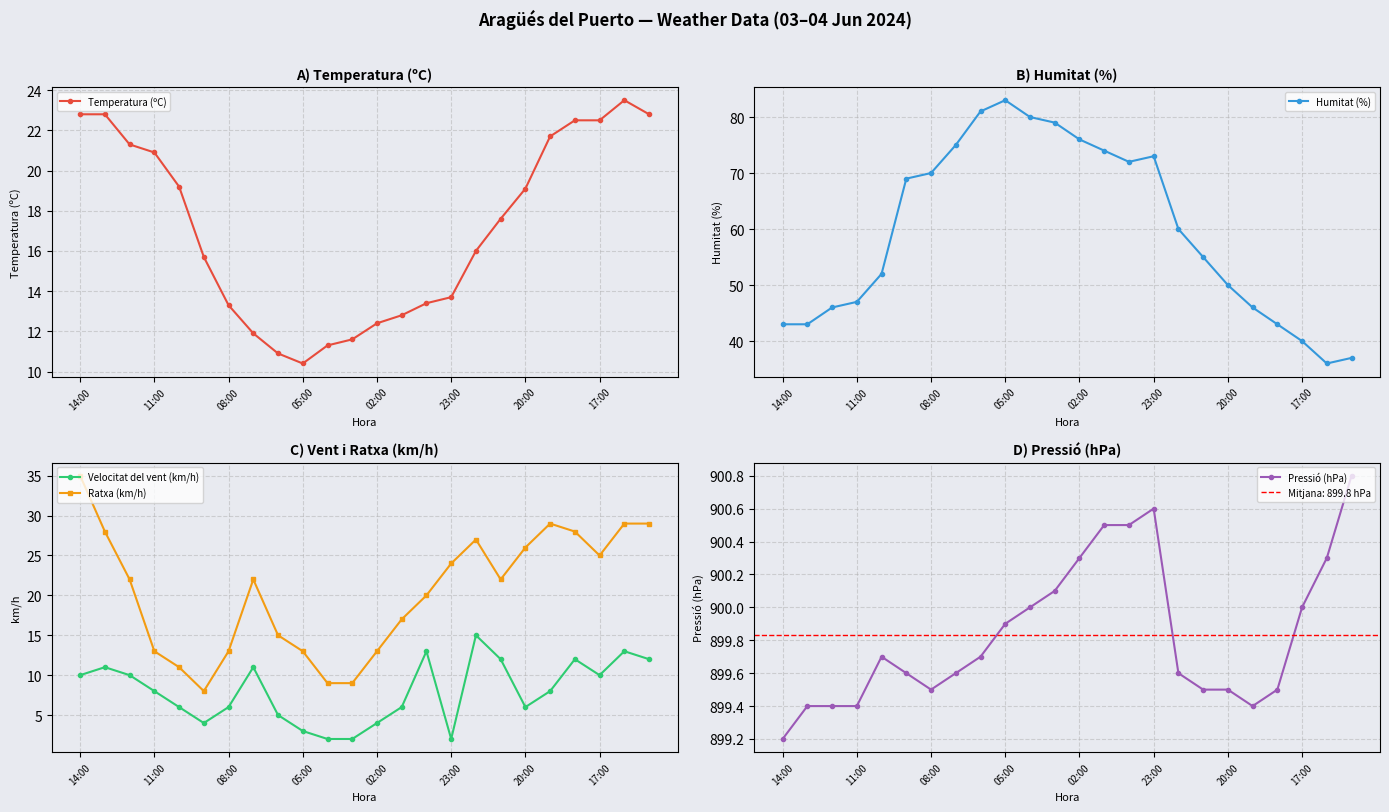

True or false: Ratxa (km/h) and Velocitat del vent (km/h) intersect in this chart.

False